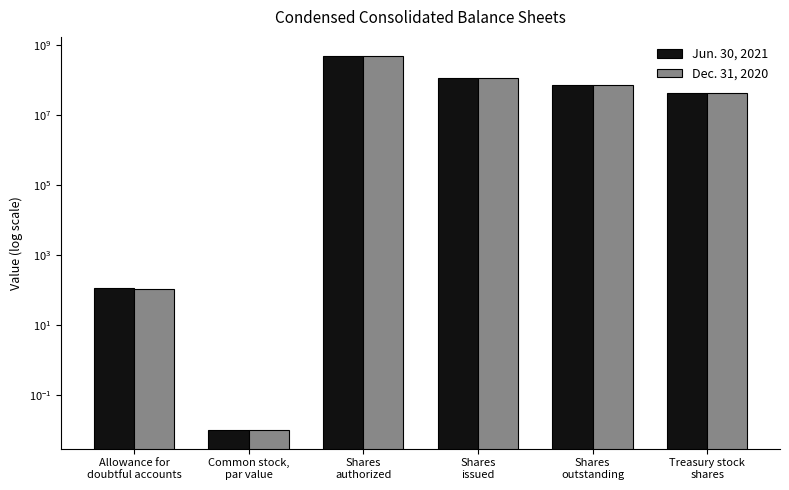

What is the total value across all series at Allowance for
doubtful accounts?

220.0